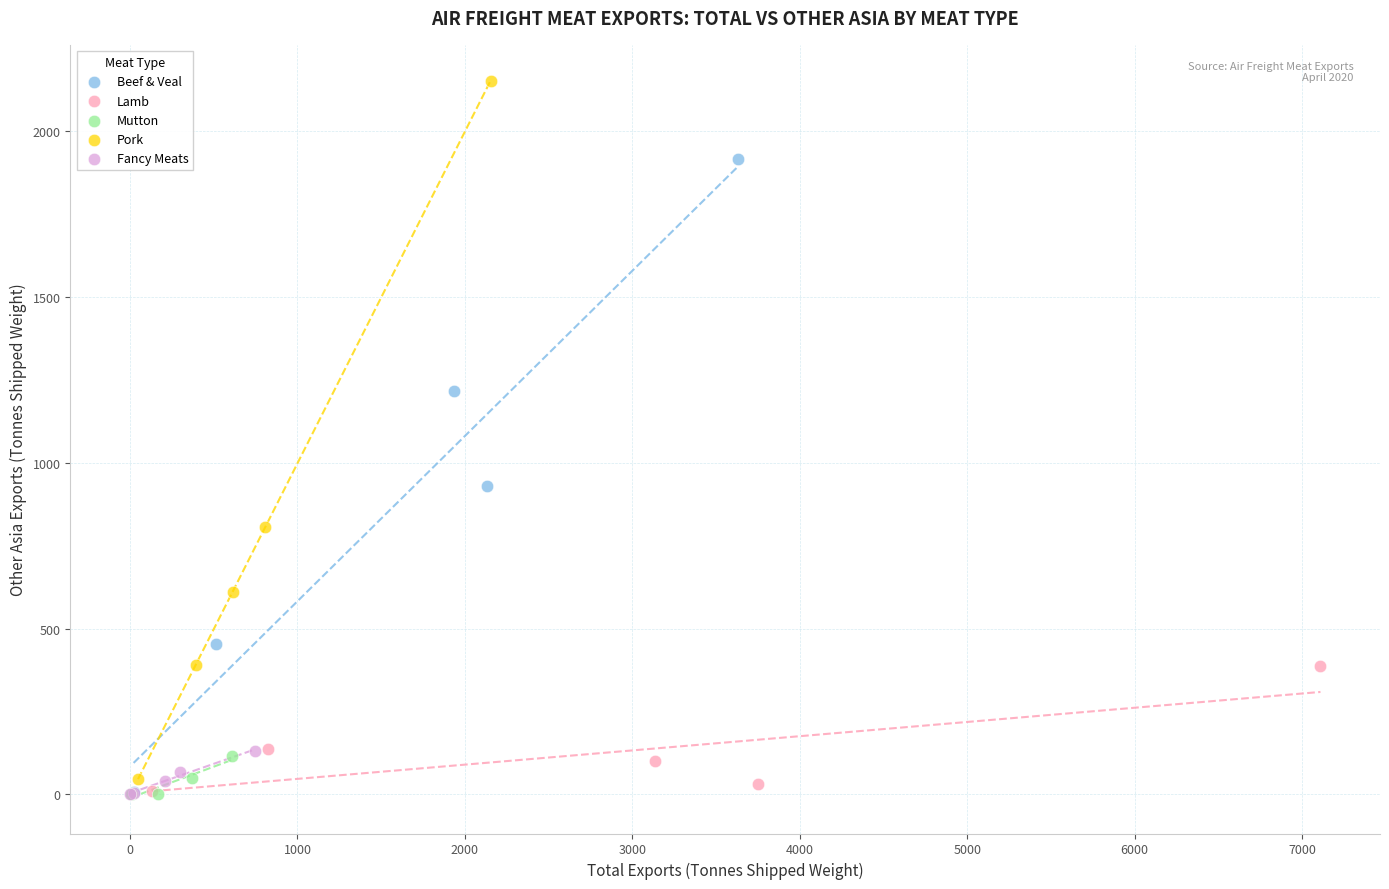

What are all the series names shown in the legend?

Beef & Veal, Lamb, Mutton, Pork, Fancy Meats